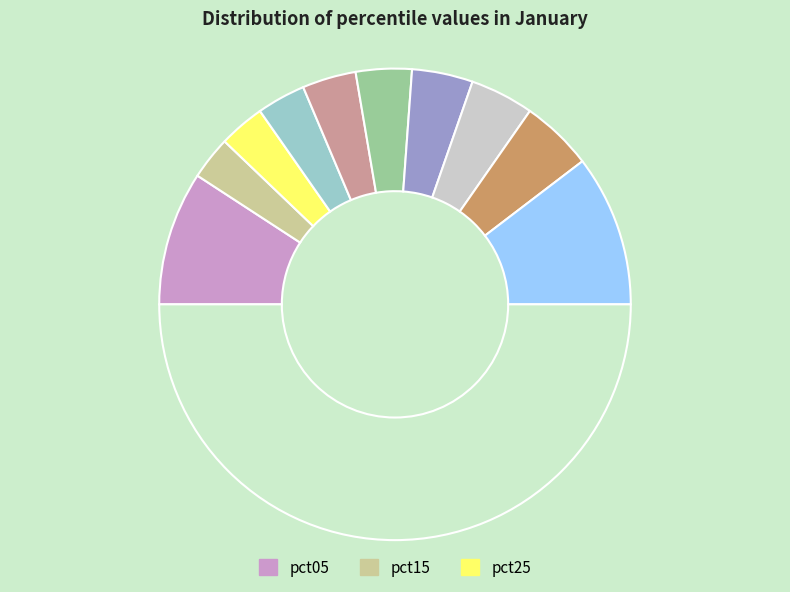

How many segments does this pie chart have?

11